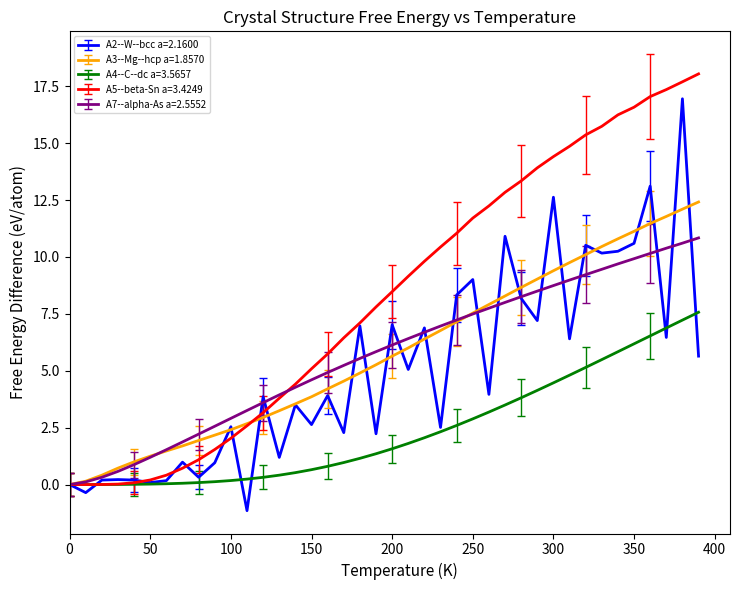

What is the greatest value displayed?

18.0